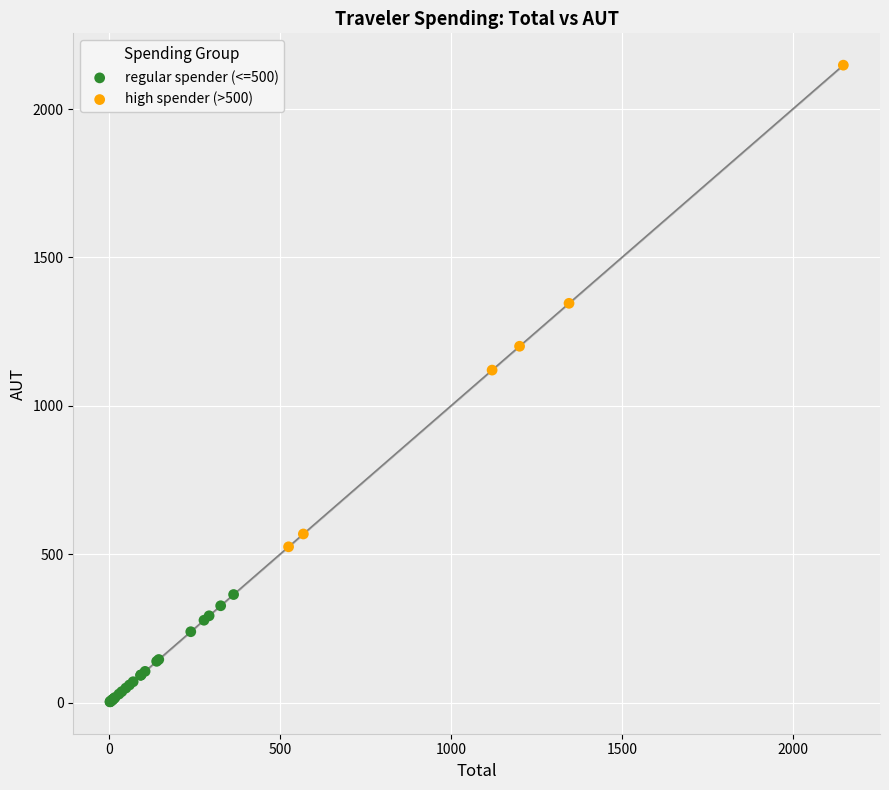

What are all the series names shown in the legend?

regular spender (<=500), high spender (>500)